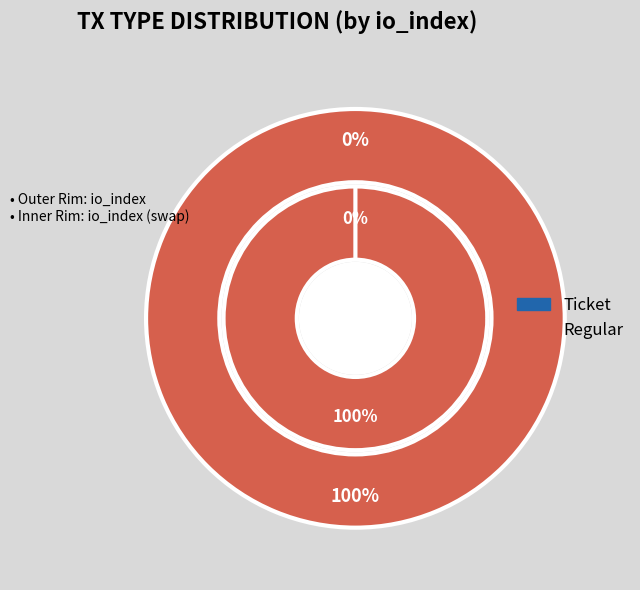

True or false: Regular accounts for 88% of the total.

False